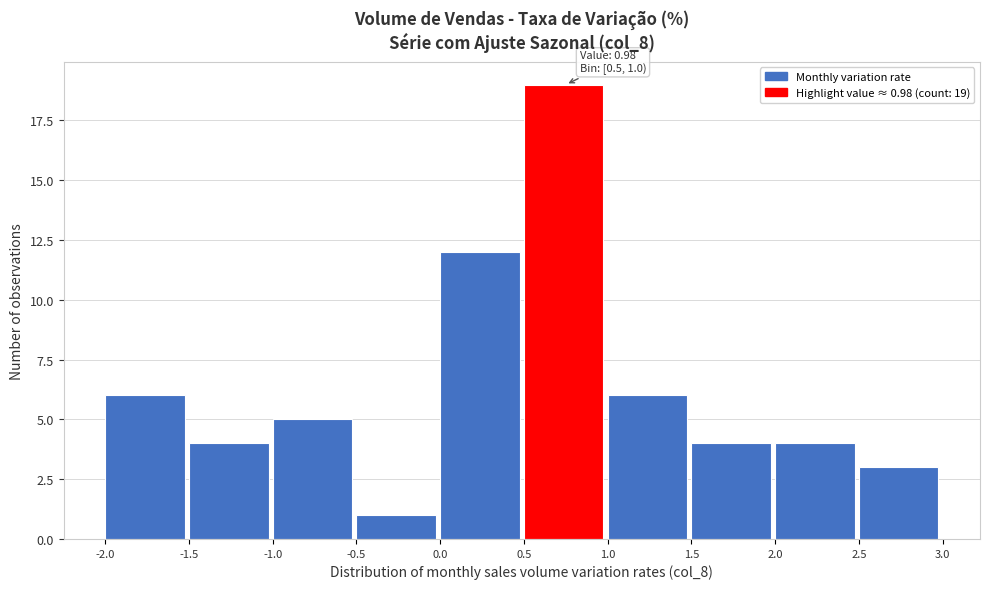

Over which range of the x-axis is the bar tallest?

0.5 to 1.0